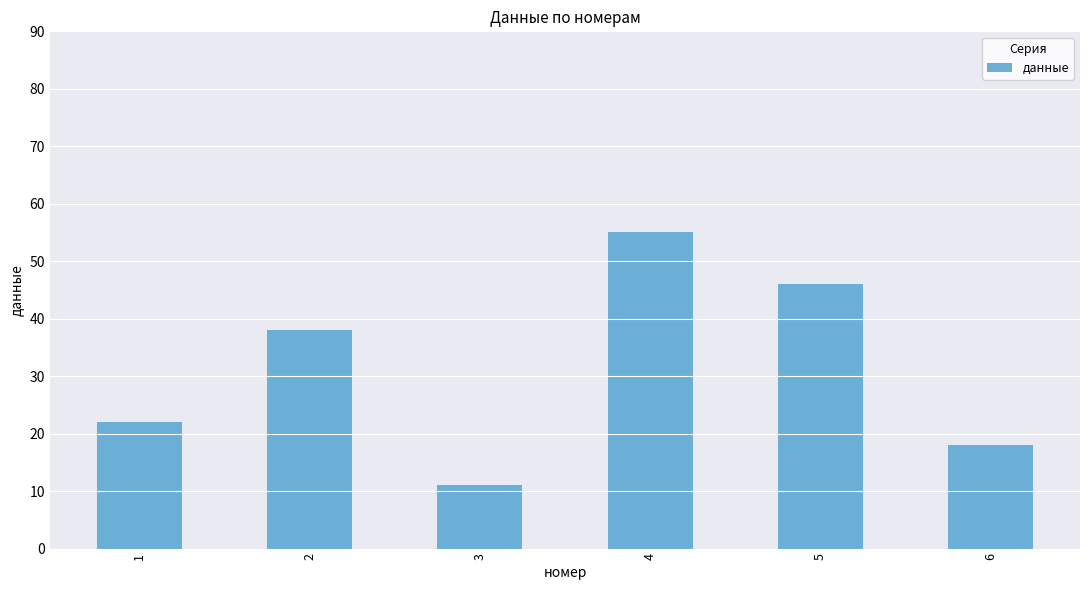

True or false: the data shows 55 at 4.

True